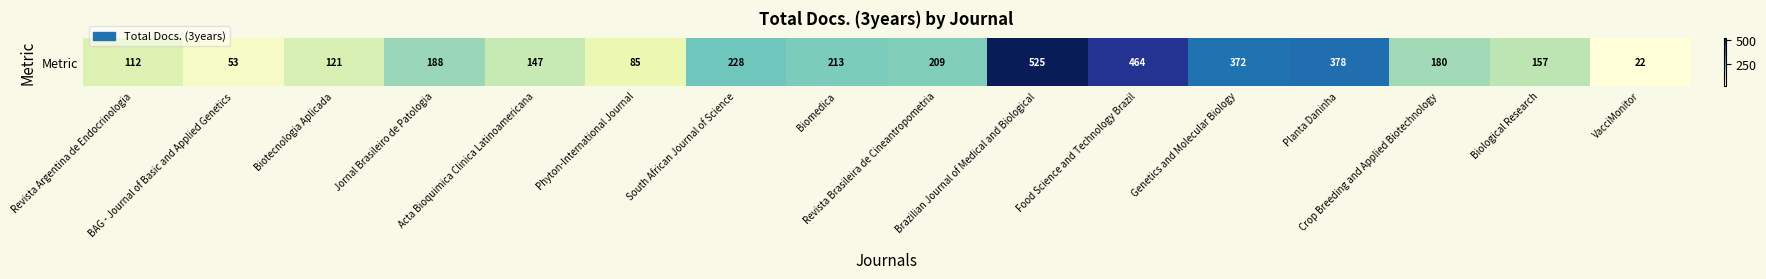

Count the number of categories in the chart.

16